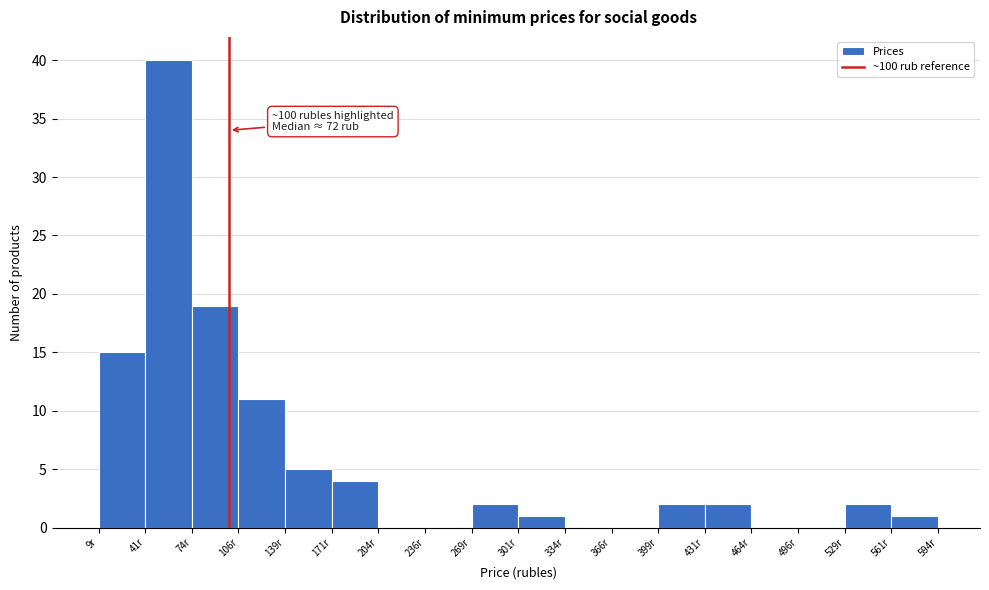

Over which range of the x-axis is the bar tallest?

40 to 75